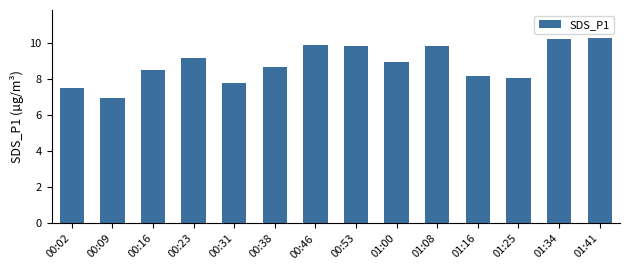

Is it true that the value at 01:41 is 10.3?

True